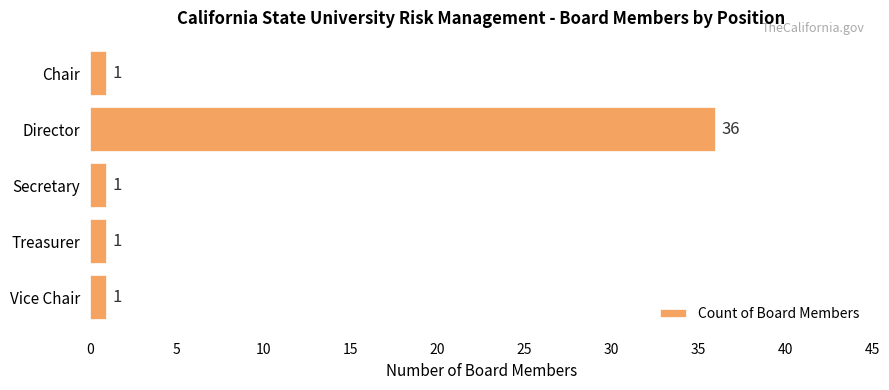

What is the sum of the values at Treasurer and Director?

37